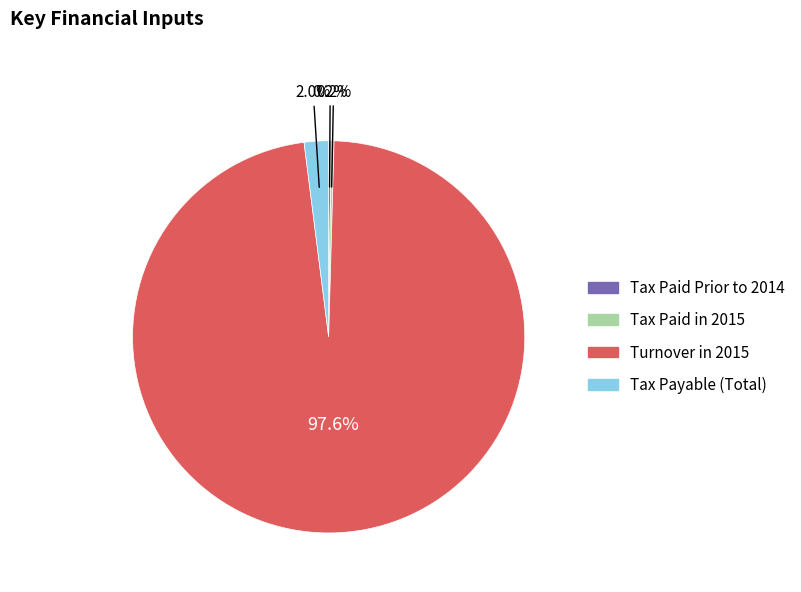

Which category has the biggest portion of the pie?

Turnover in 2015